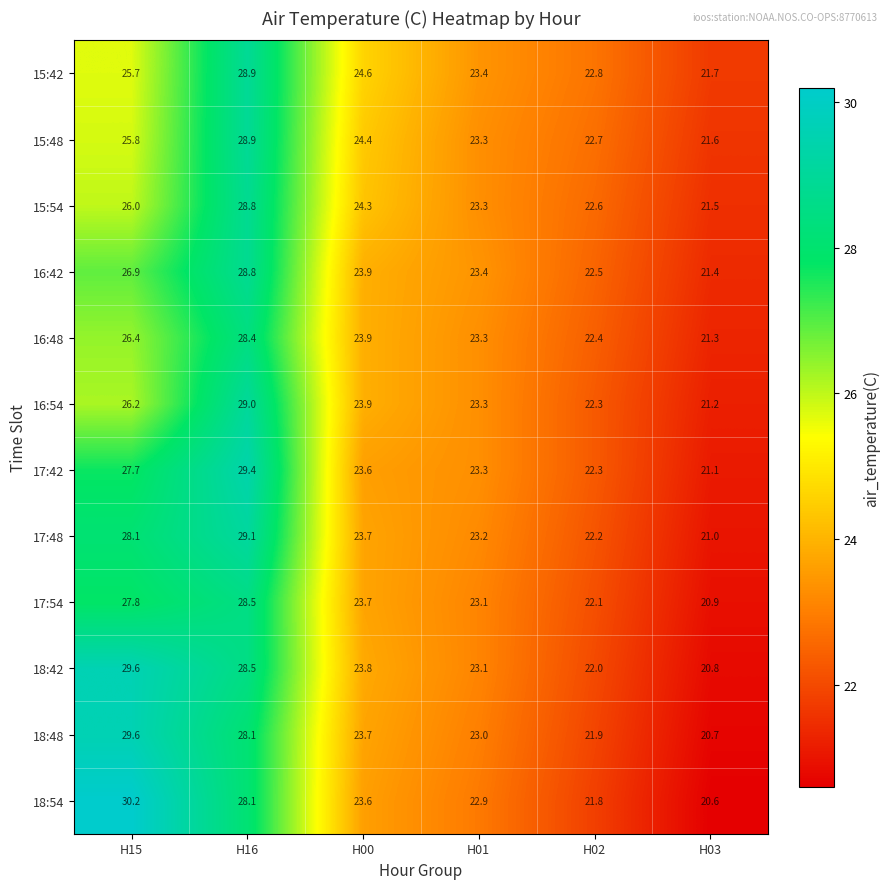

How many data points does each series have?

6